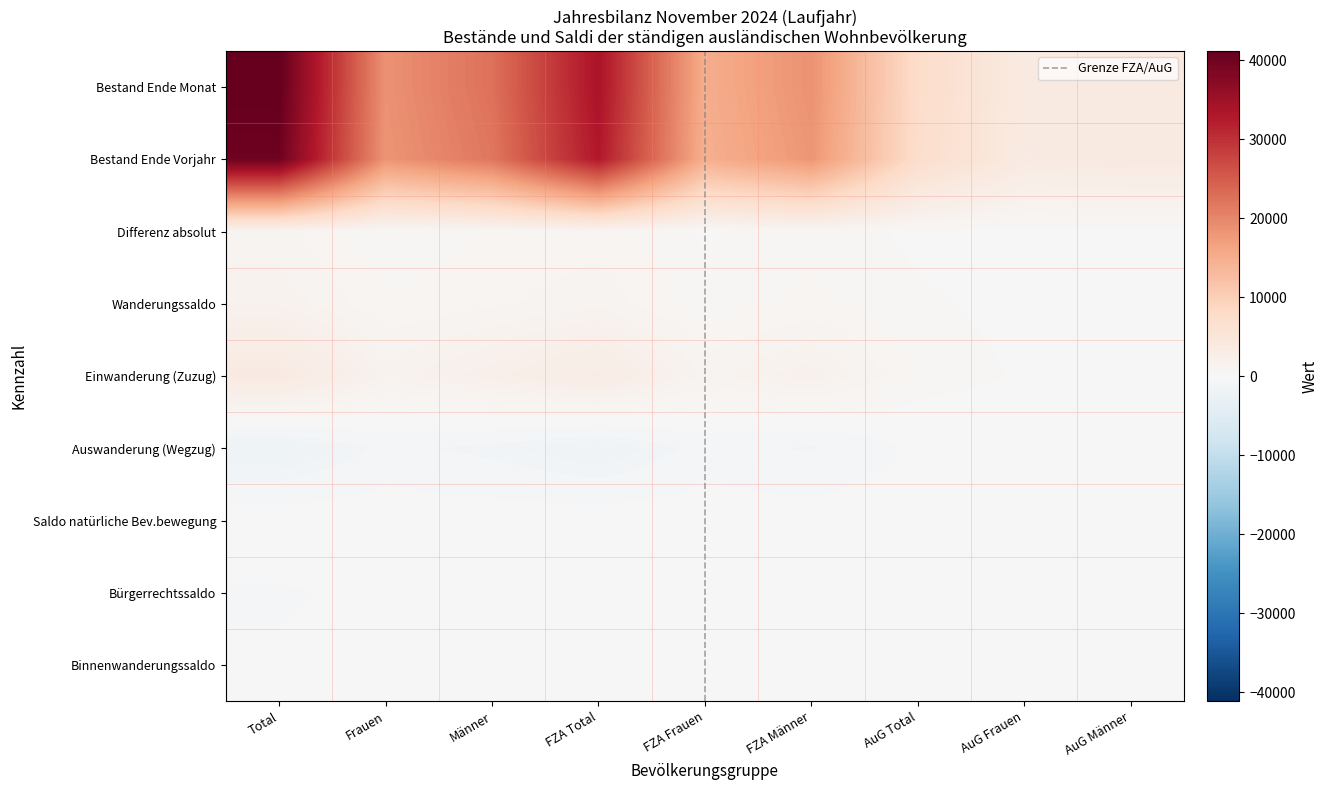

Rank the series at Männer from lowest to highest value.

Auswanderung (Wegzug), Bürgerrechtssaldo, Binnenwanderungssaldo, Saldo natürliche Bev.bewegung, Differenz absolut, Wanderungssaldo, Einwanderung (Zuzug), Bestand Ende Vorjahr, Bestand Ende Monat